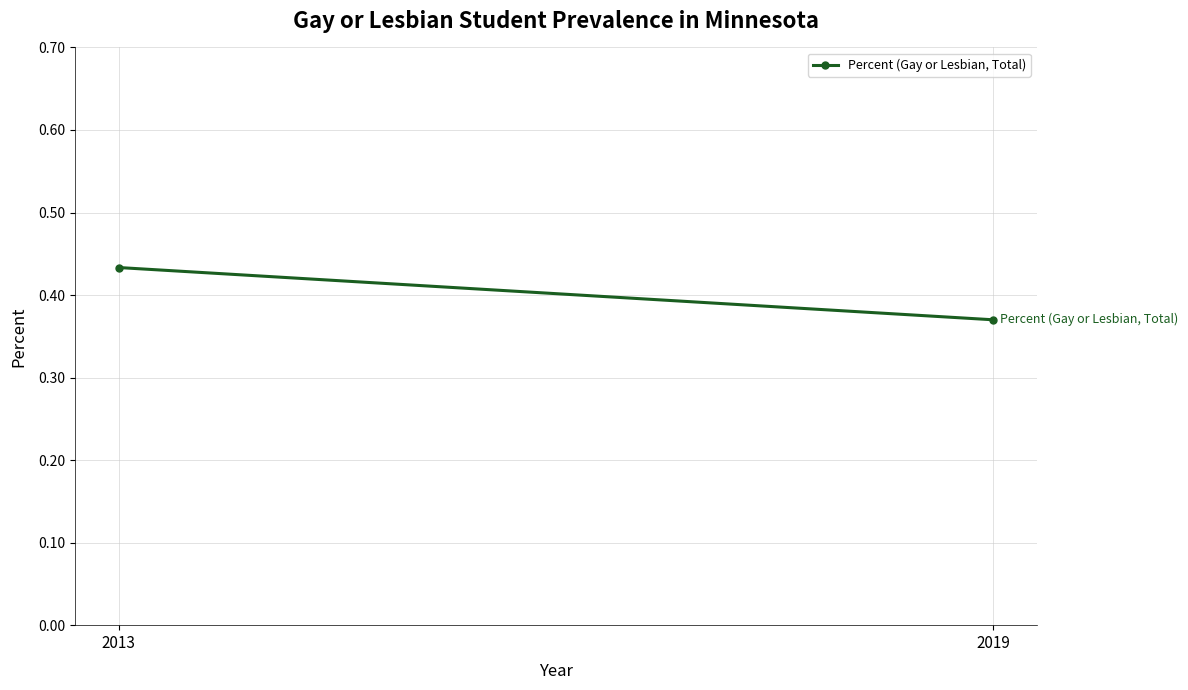

What is the difference between the maximum and minimum values?

0.1